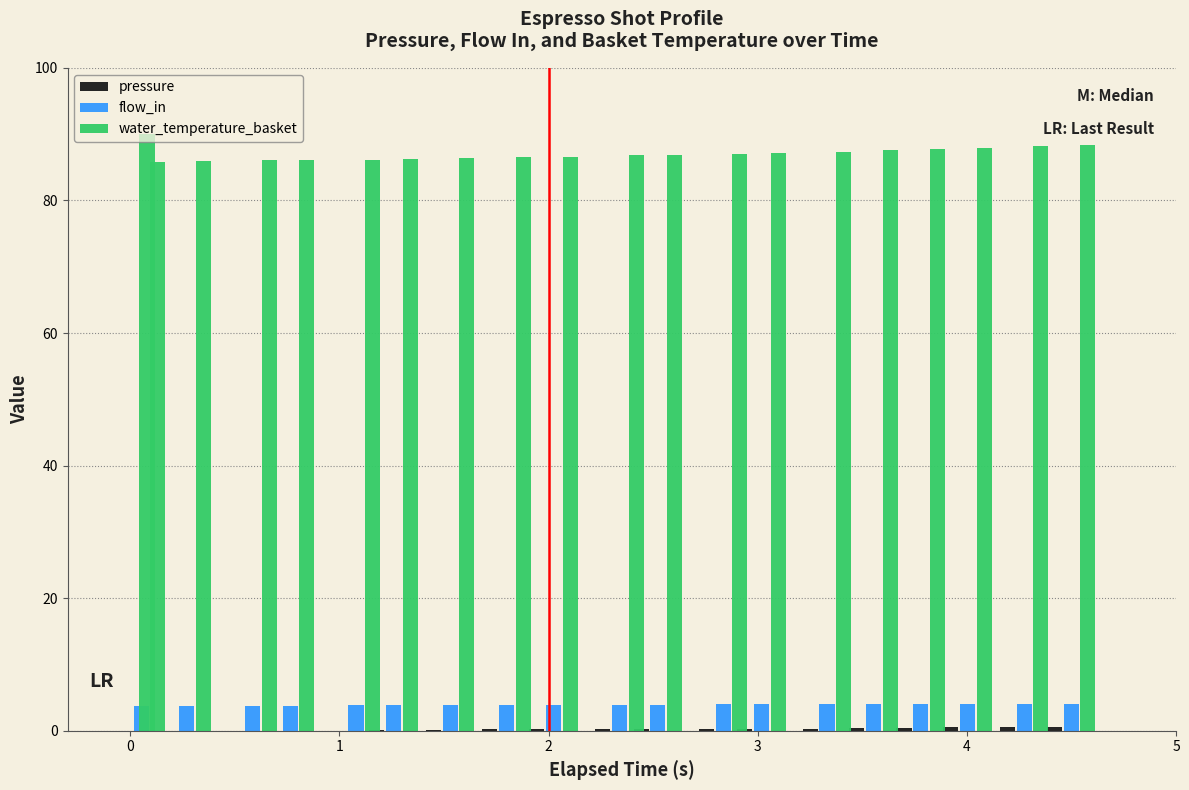

What is the sum of all flow_in values?

74.5